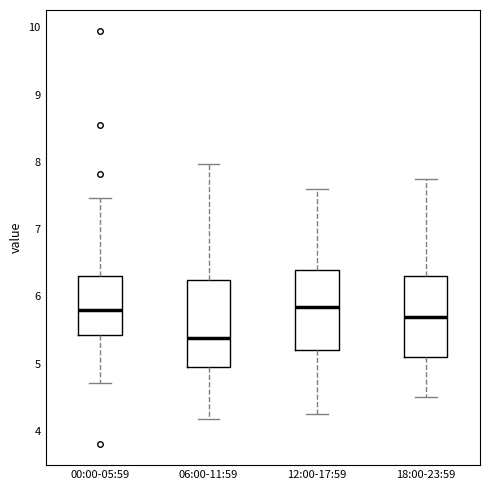

Reading left to right, read every box against the y-axis: the position of its median line, the range the box covers, and the ends of its whiskers. The values are not printed on the chart, so give them approximately, as read against the axis.

00:00-05:59: median 5.8, box 5.4 to 6.3, whiskers 4.7 to 7.5
06:00-11:59: median 5.4, box 5.0 to 6.3, whiskers 4.2 to 8.0
12:00-17:59: median 5.9, box 5.2 to 6.4, whiskers 4.3 to 7.6
18:00-23:59: median 5.7, box 5.1 to 6.3, whiskers 4.5 to 7.8